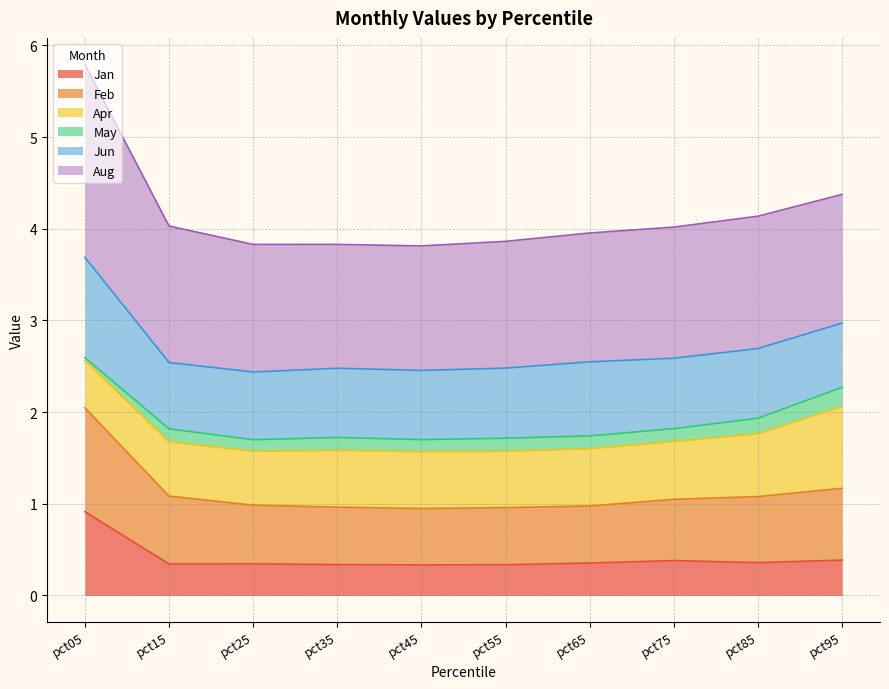

At which category is the sum across all series the highest?

pct05